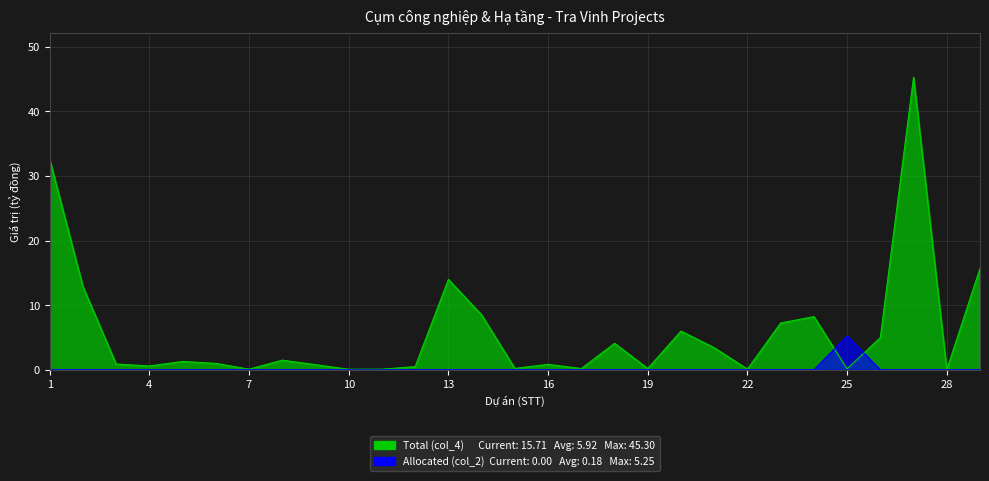

The Allocated (col_2) series shows 5.2 at 25. True or false?

True